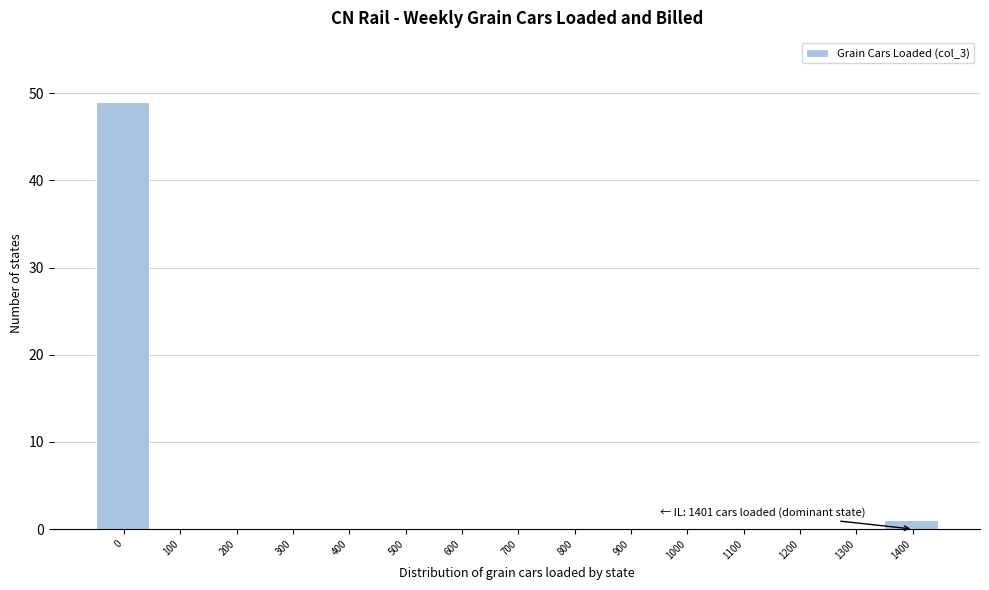

Reading left to right, extract all data points from this chart.

0=49	100=0	200=0	300=0	400=0	500=0	600=0	700=0	800=0	900=0	1000=0	1100=0	1200=0	1300=0	1400=1